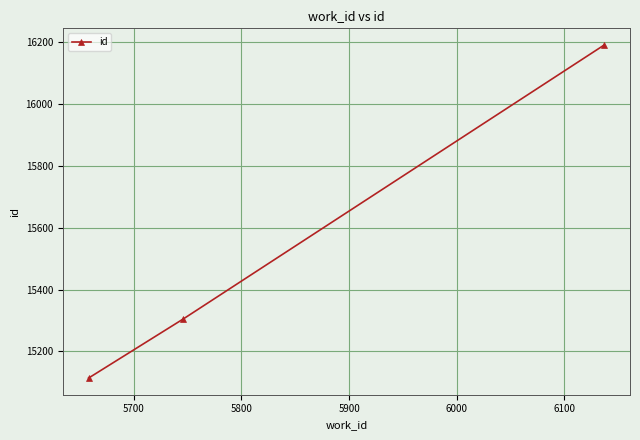

What is the value of the 2nd point from the left?

15305